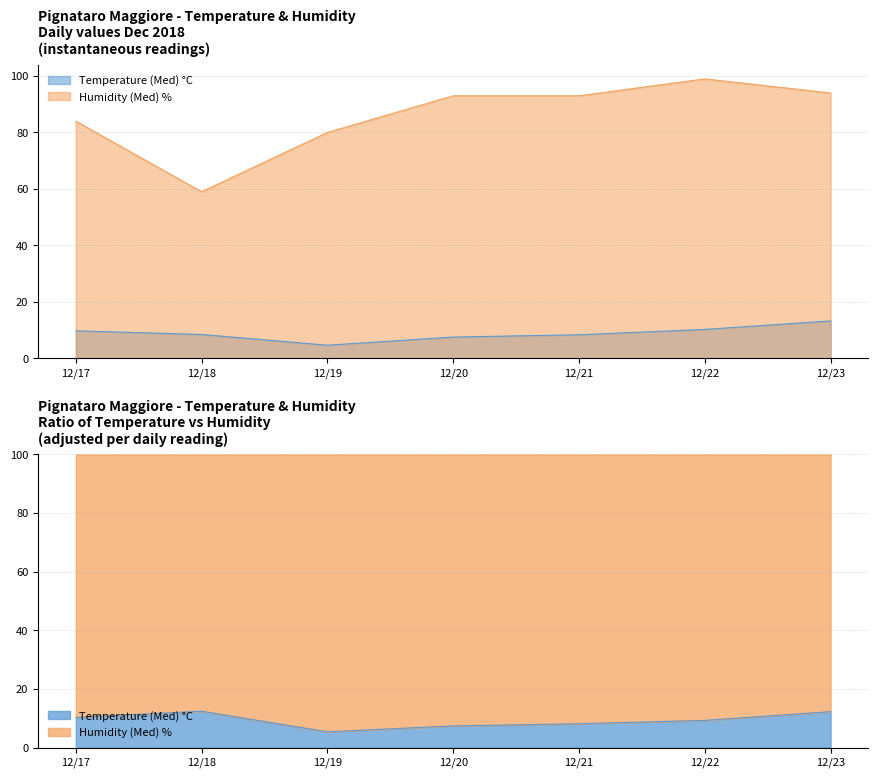

How many lines are shown in the chart?

2